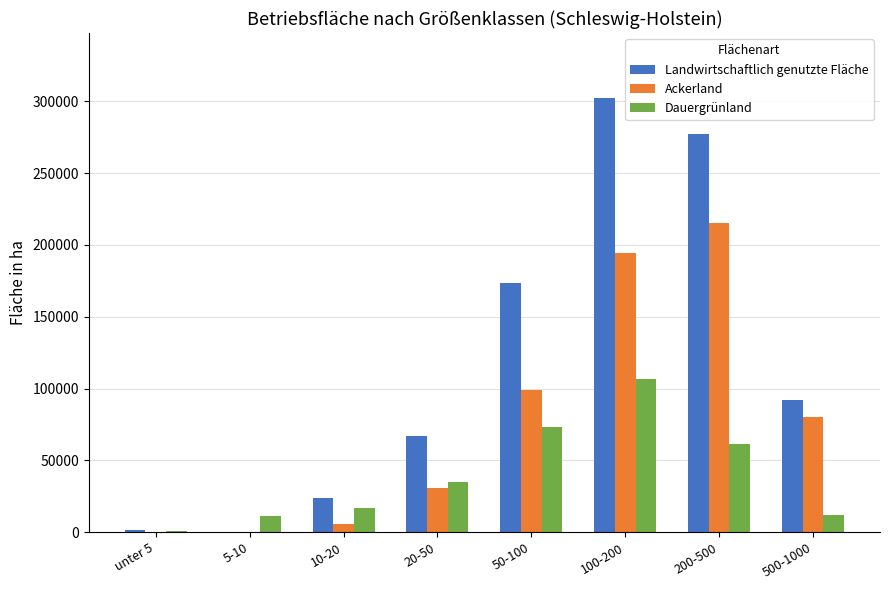

What is the maximum value for Dauergrünland?

106700